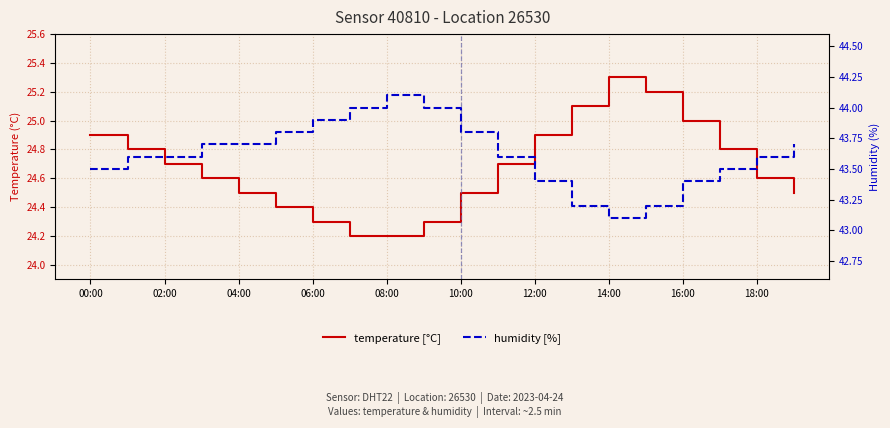

True or false: temperature [°C] and humidity [%] intersect in this chart.

False